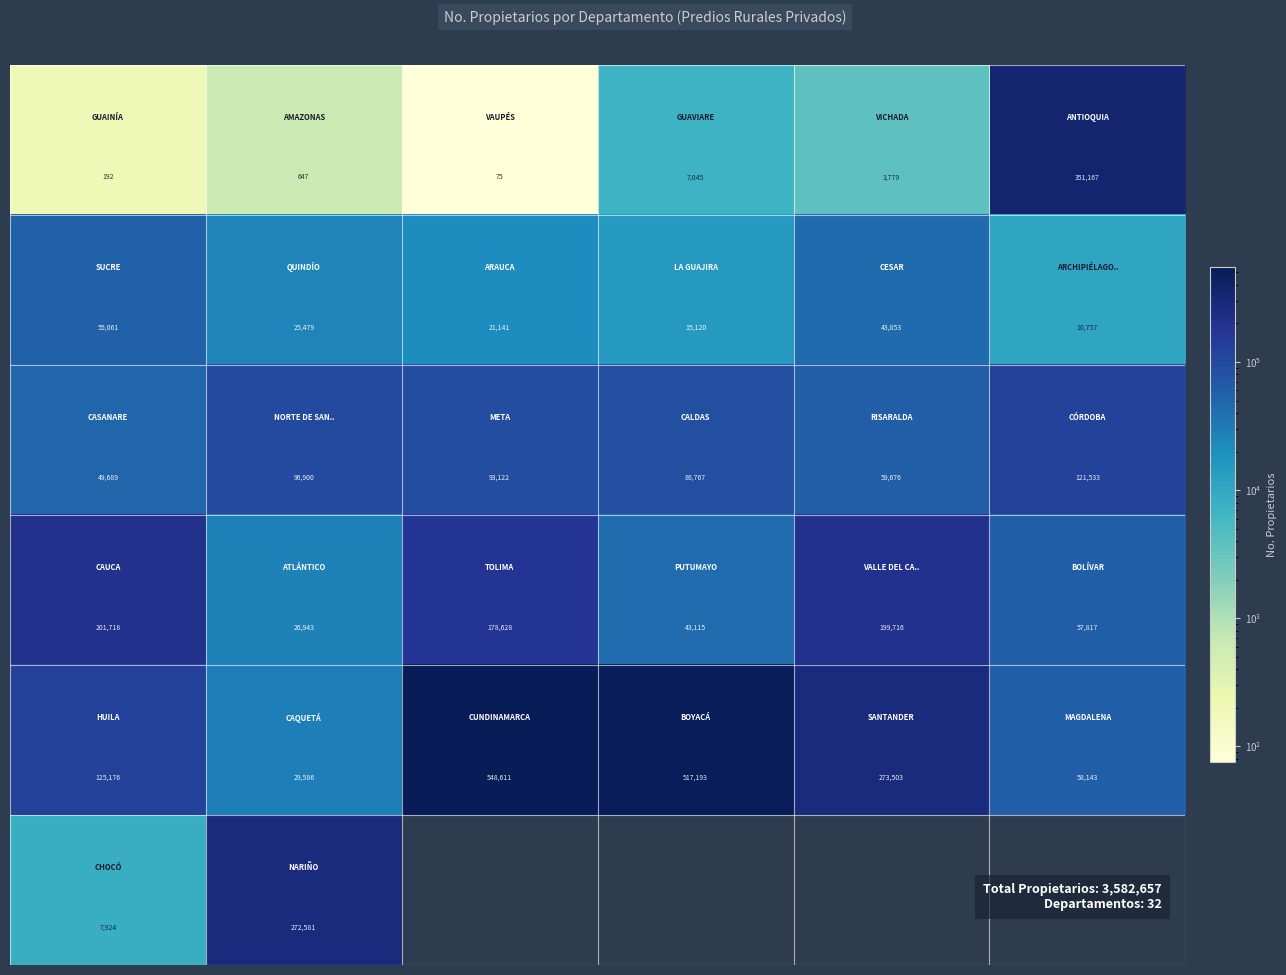

What is the greatest value displayed?

548611.0